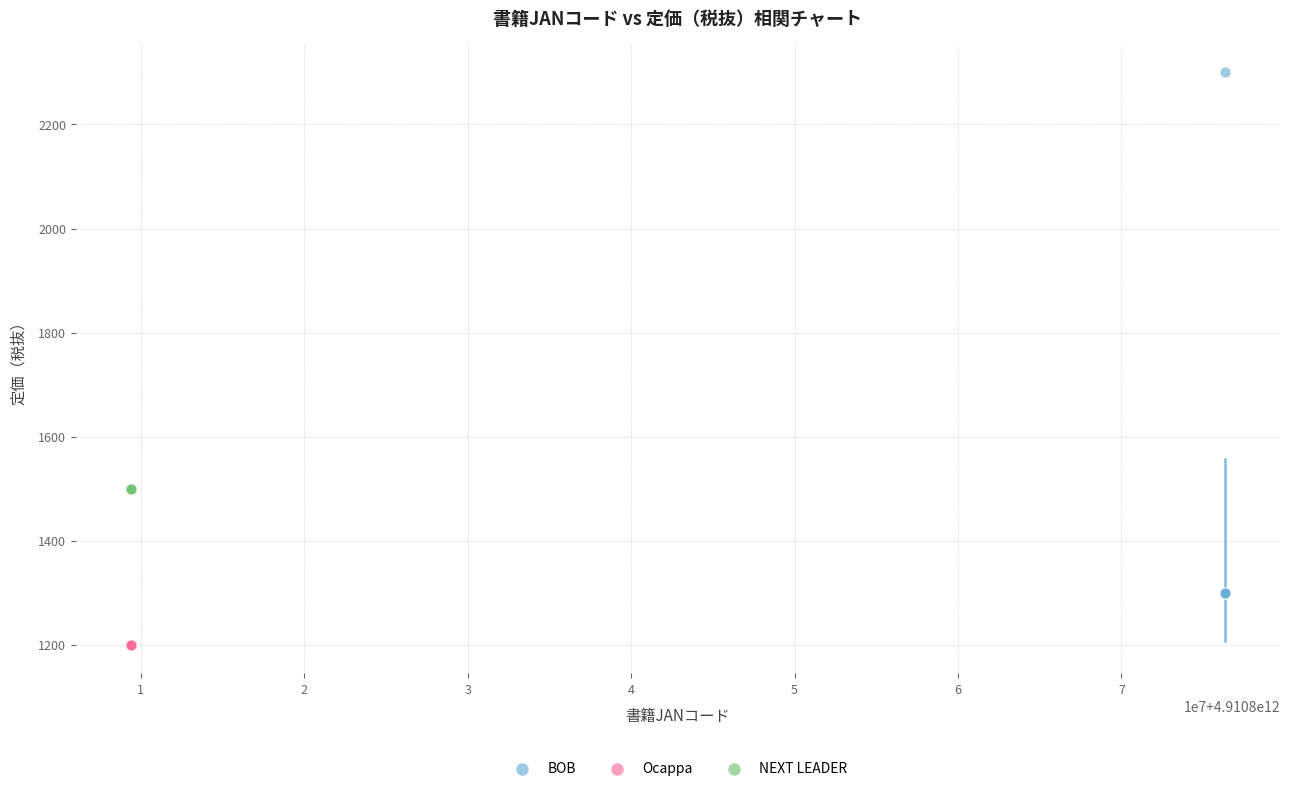

Which series reaches the minimum Y coordinate?

Ocappa